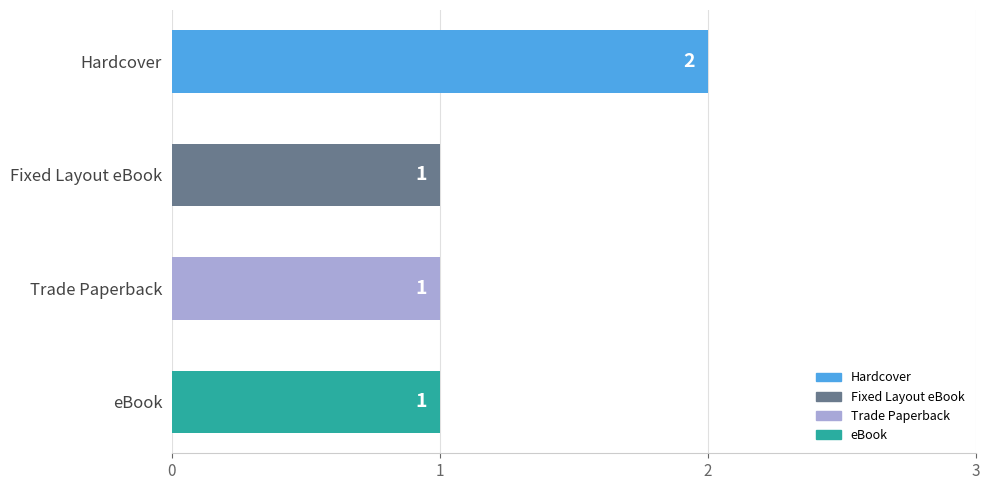

How many bars are there in total?

4